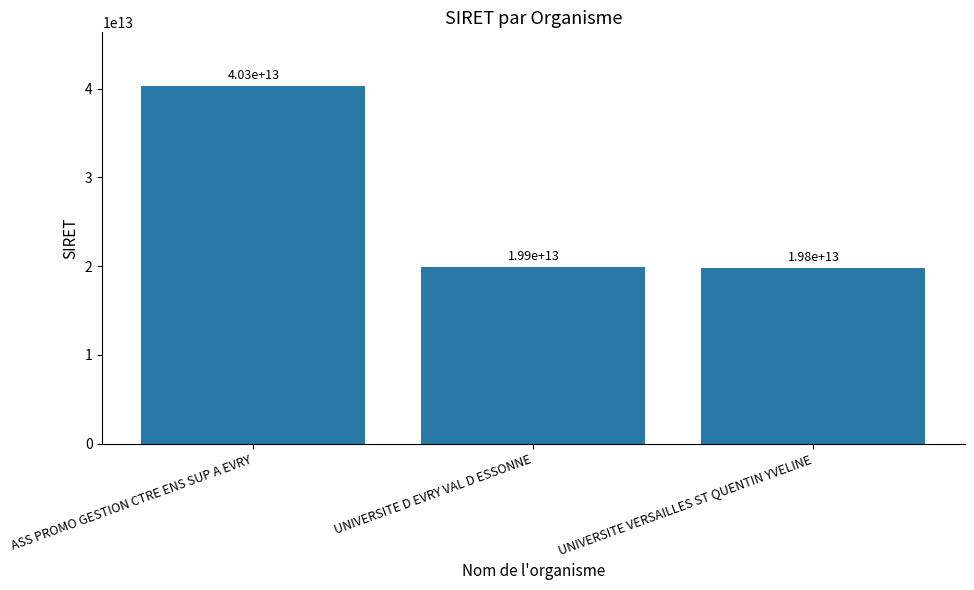

True or false: the data shows 10755698532990 at ASS PROMO GESTION CTRE ENS SUP A EVRY.

False